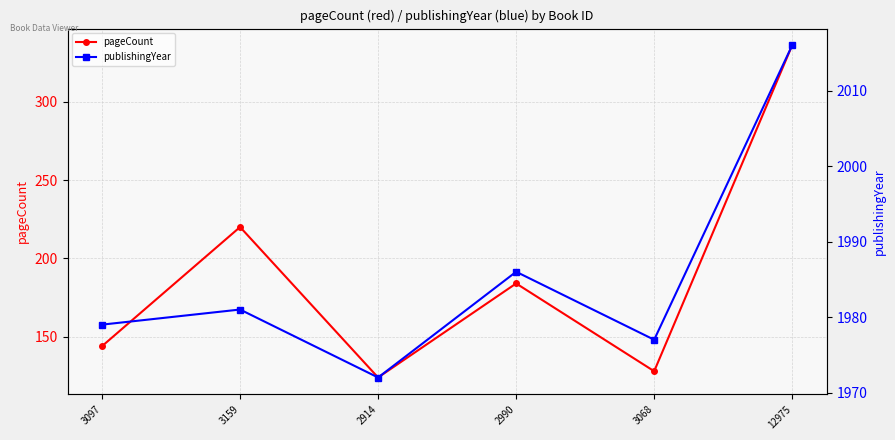

Count the number of categories in the chart.

6